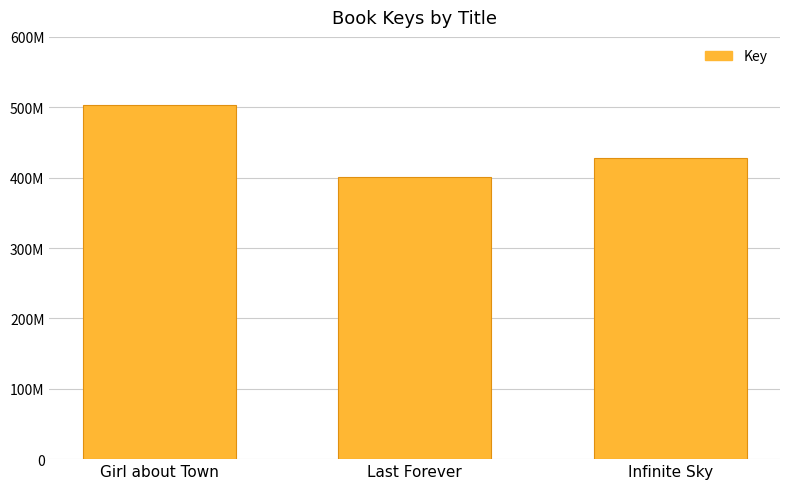

Does the chart contain any negative values?

No